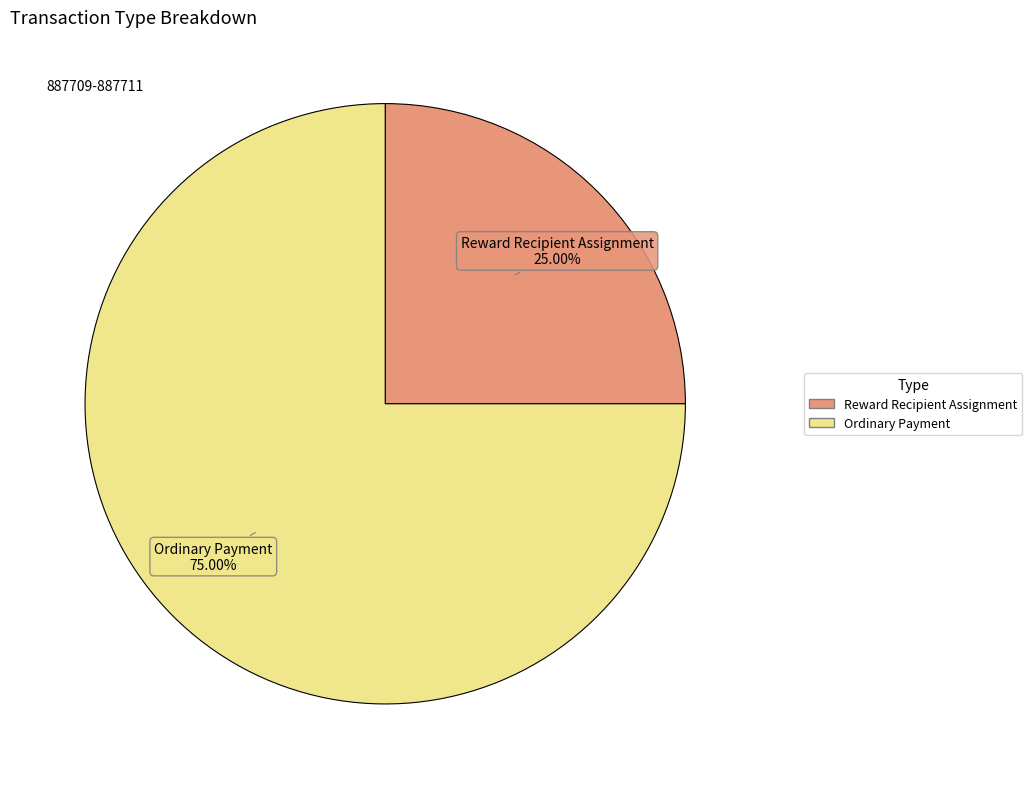

What percentage is NOT represented by Reward Recipient Assignment?

75.0%